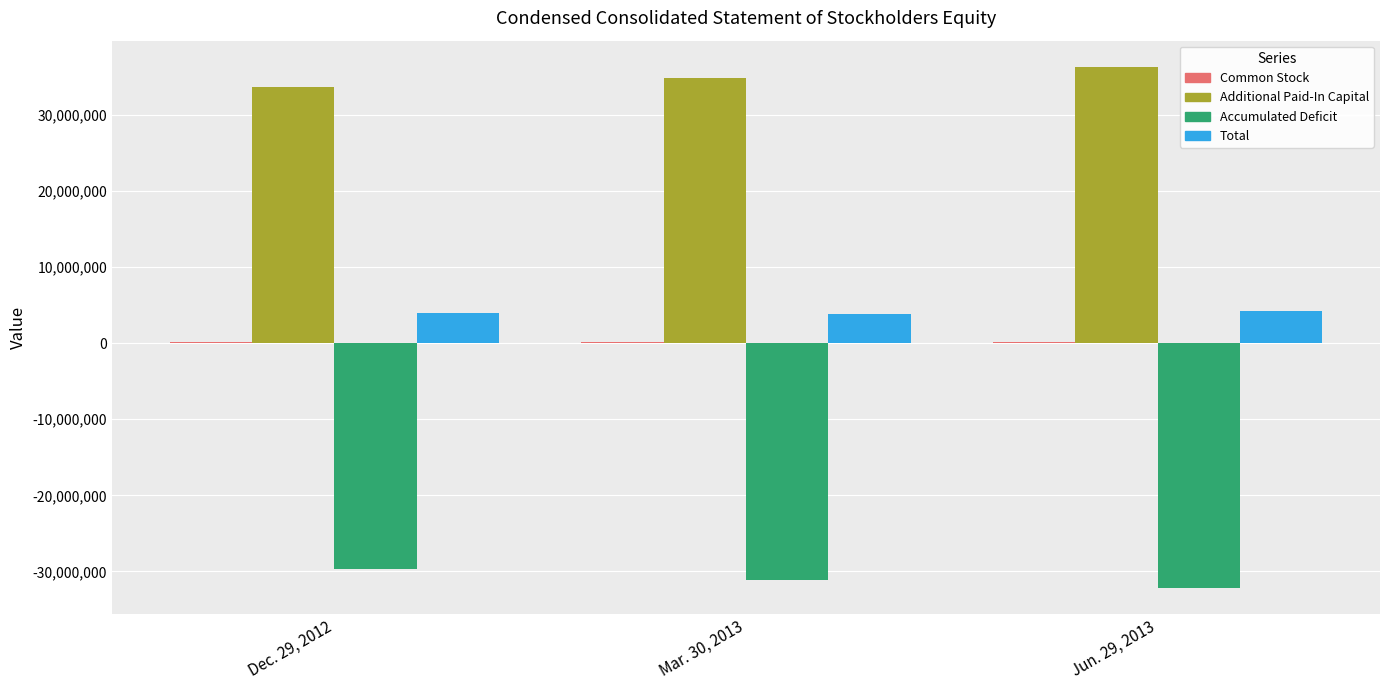

Which series has the largest total across all categories?

Additional Paid-In Capital